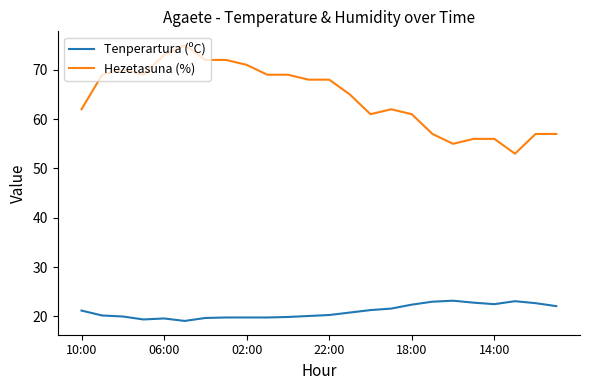

True or false: Hezetasuna (%) and Tenperartura (ºC) cross at least once.

False